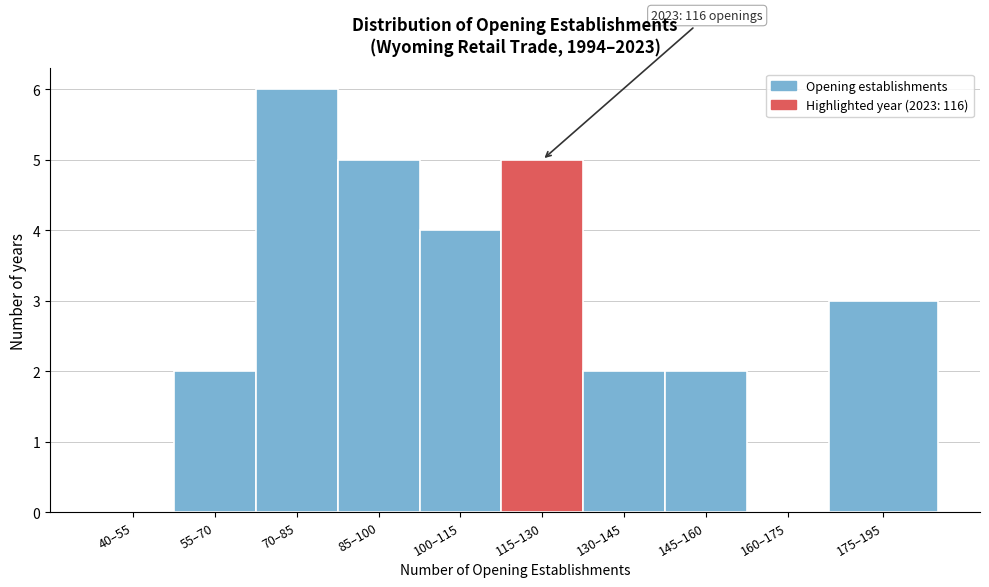

Reading left to right, what are all the values shown in this chart?

40–55=0	55–70=2	70–85=6	85–100=5	100–115=4	115–130=5	130–145=2	145–160=2	160–175=0	175–195=3